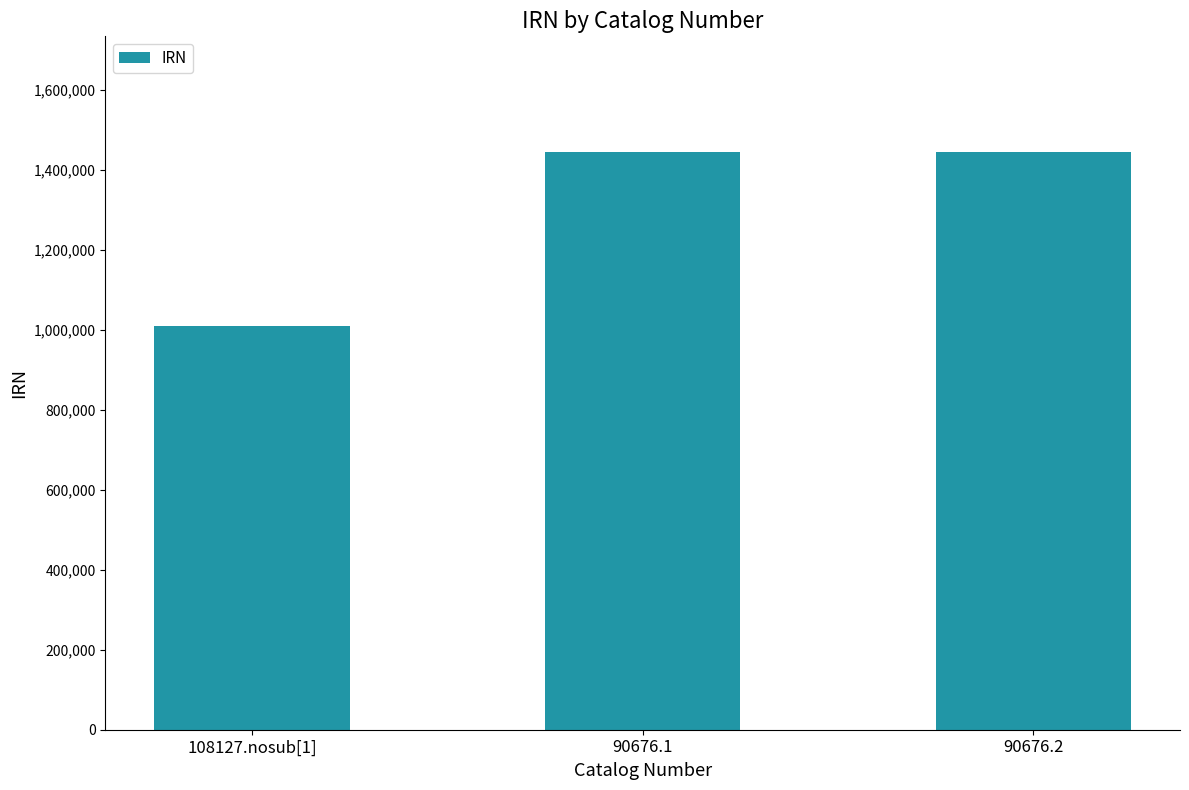

Does the chart contain any negative values?

No